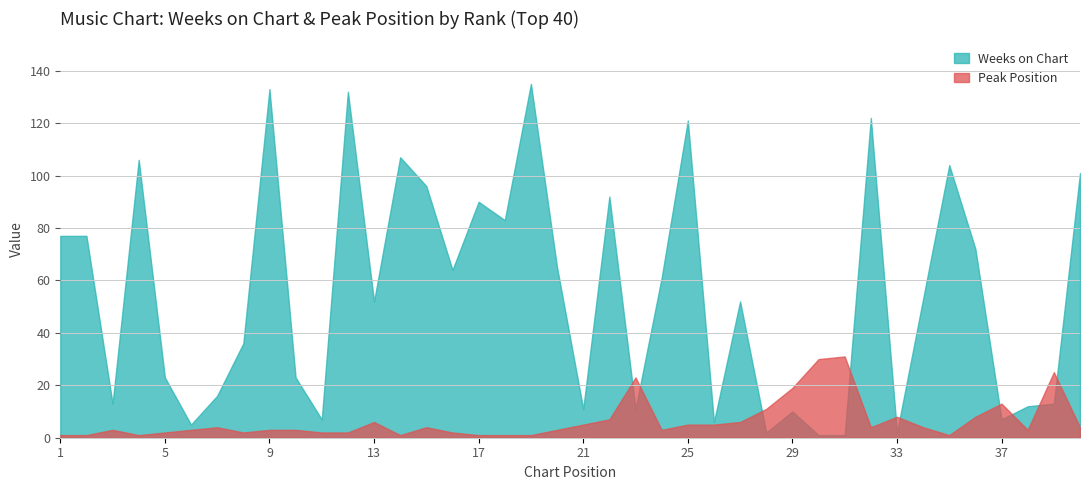

The Peak Position series shows 2 at 5. True or false?

True